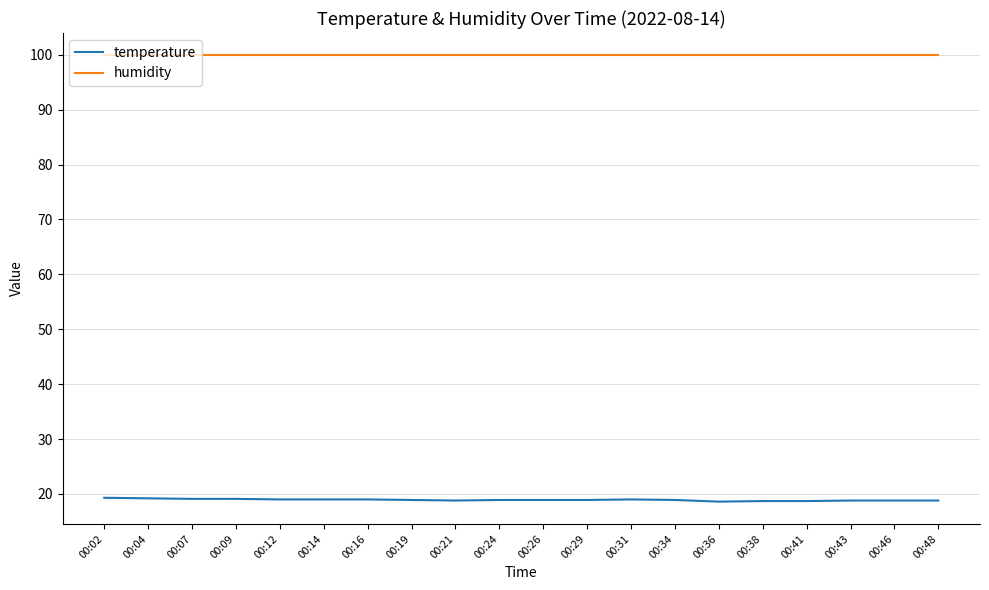

What is the total value across all series at 00:07?

119.0